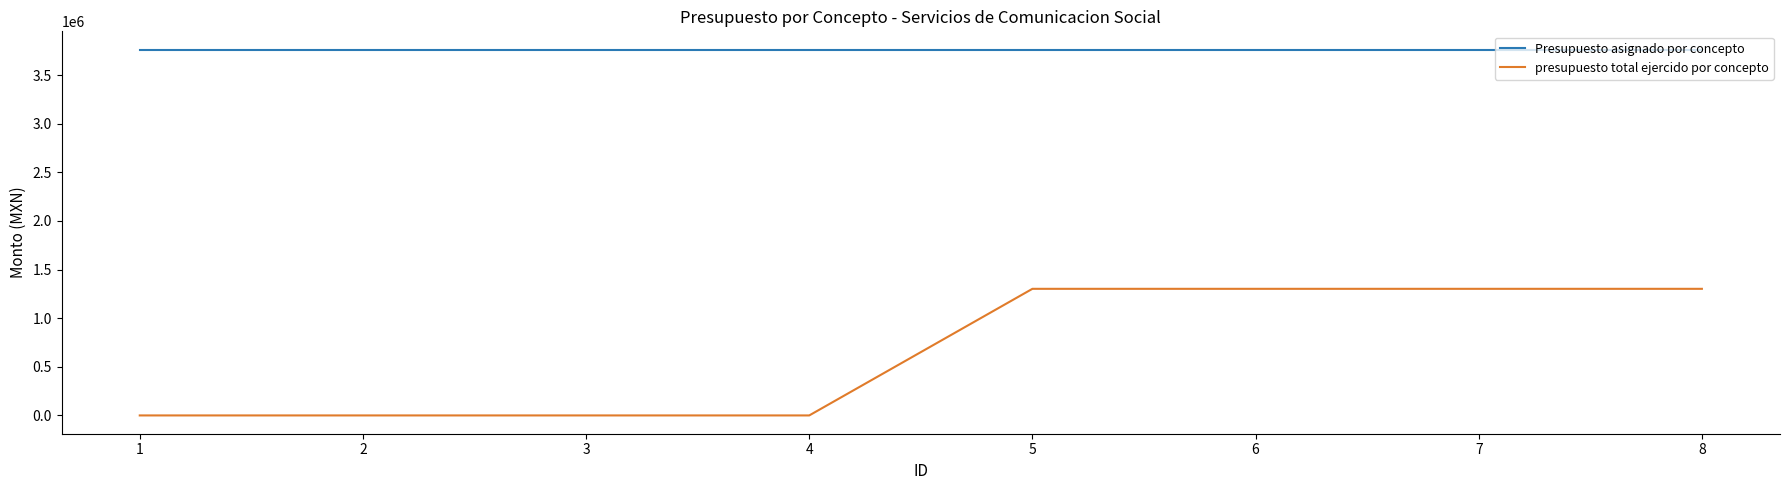

Reading left to right, transcribe all the data shown in this chart.

Presupuesto asignado por concepto: 1=3762240.0	2=3762240.0	3=3762240.0	4=3762240.0	5=3762240.0	6=3762240.0	7=3762240.0	8=3762240.0
presupuesto total ejercido por concepto: 1=0.0	2=0.0	3=0.0	4=0.0	5=1302133.6	6=1302133.6	7=1302133.6	8=1302133.6